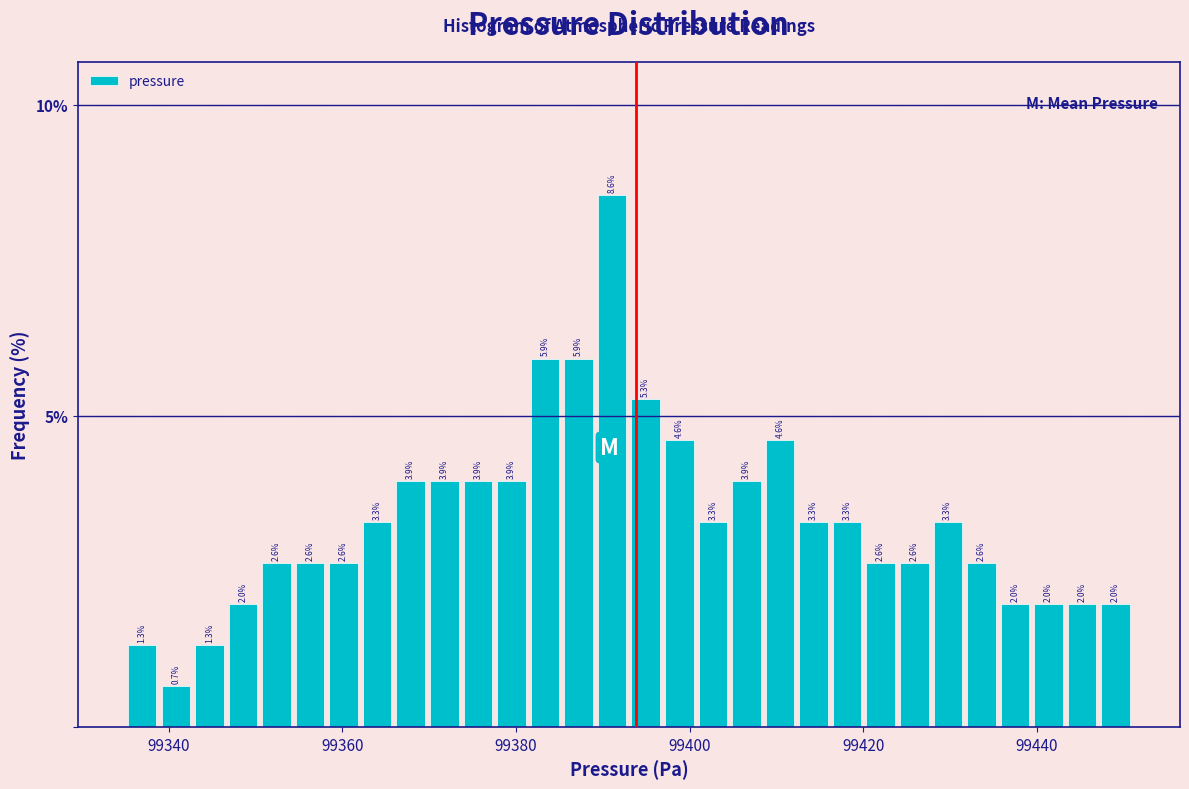

Around what value on the x-axis is the tallest bar? Give the approximate position of its centre, as read against the axis.

99392